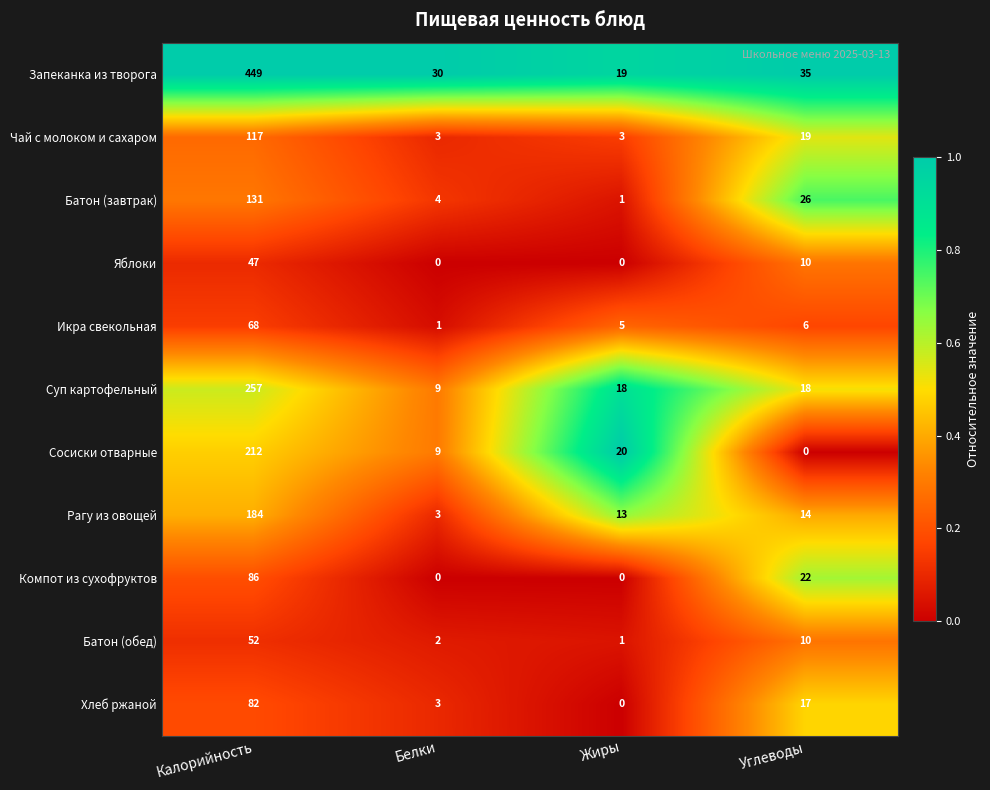

Where is Батон (обед) nearest to the value 26?

Углеводы